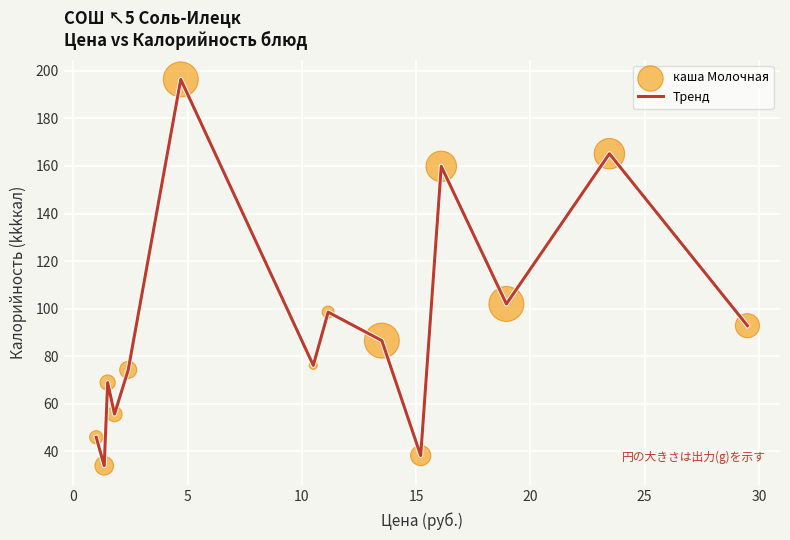

What is the maximum value shown in the chart?

196.4